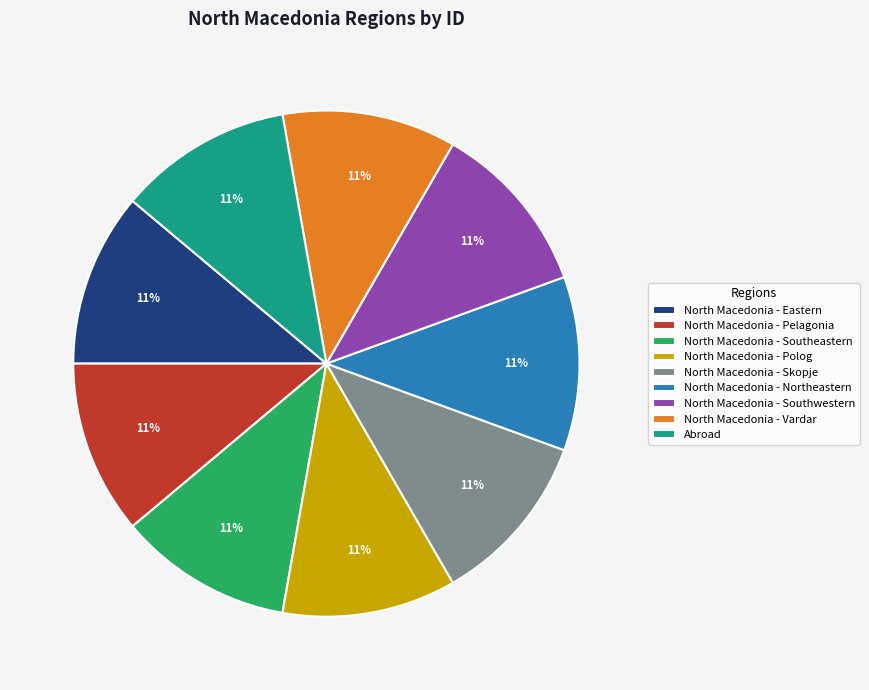

Approximately how many times larger is the value at North Macedonia - Eastern compared to North Macedonia - Northeastern?

1.0